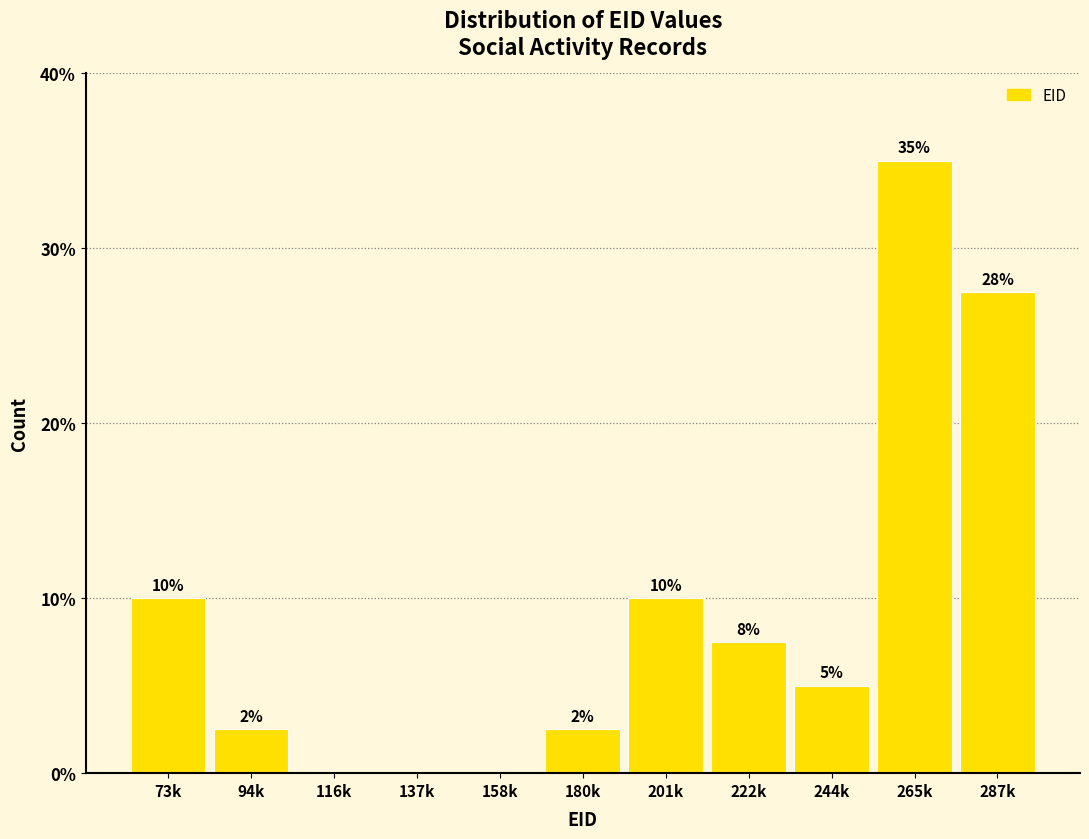

Which has a higher value, 265k or 201k?

265k